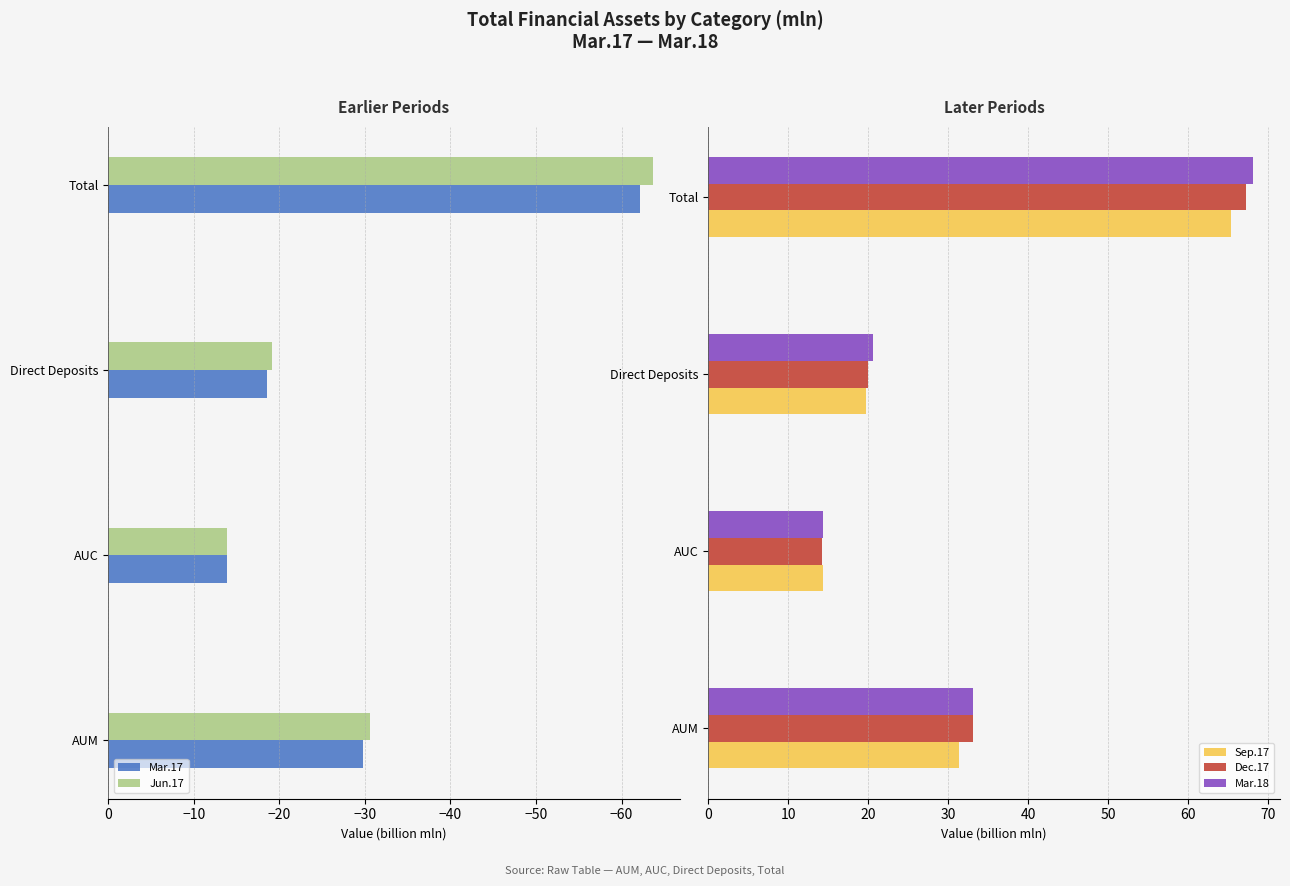

Which series has the largest total across all categories?

Mar.18